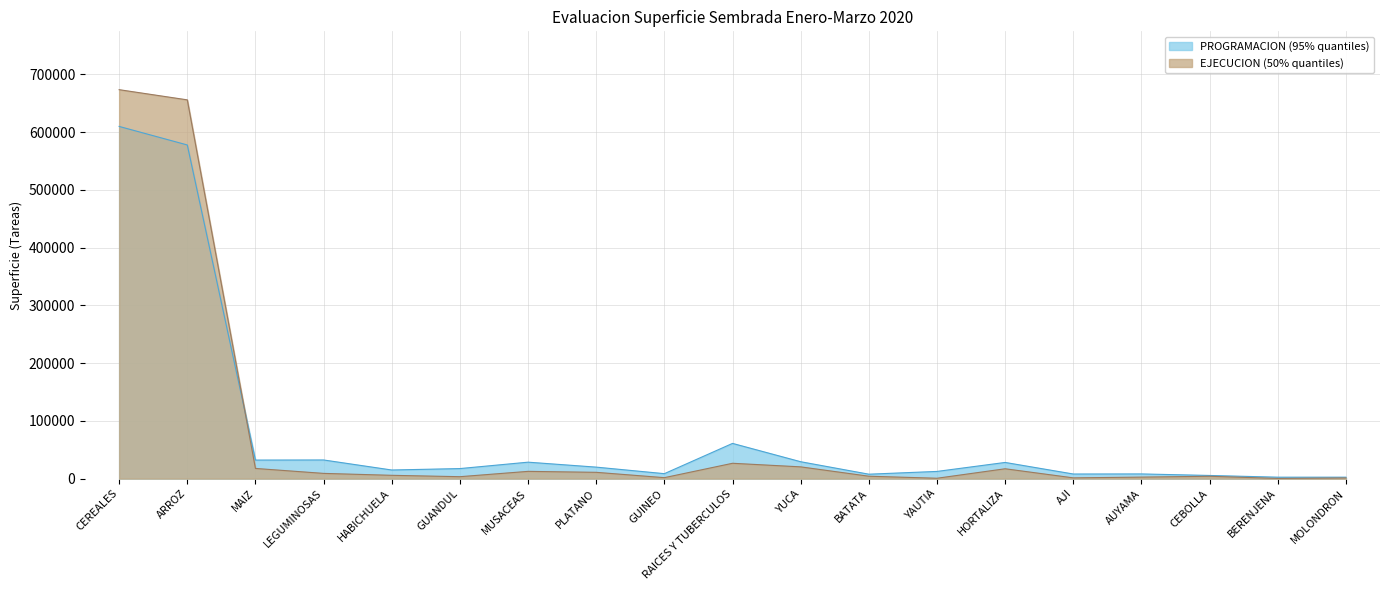

Reading left to right, transcribe all the data shown in this chart.

PROGRAMACION: 609942	577827	32115	32298	14908	17390	28479	19897	8582	60982	29240	7654	12455	28007	7968	8115	5460	2480	2470
EJECUCION: 673582	655952	17630	9060	5726	3334	12564	10900	1664	26571	20359	4168	645	17057	1315	2618	4070	321	1153